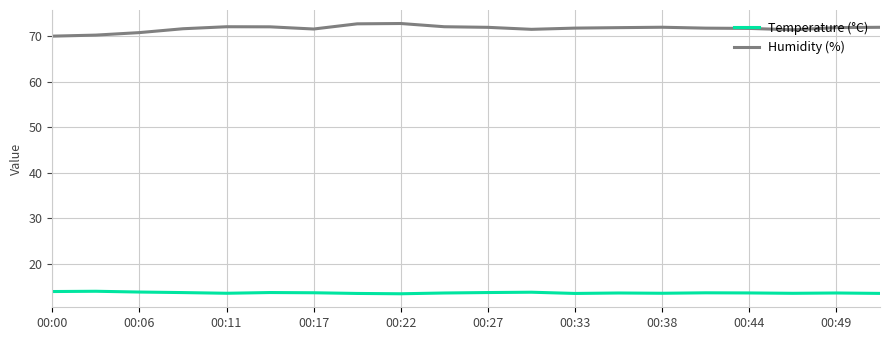

Which series has the largest total across all categories?

Humidity (%)